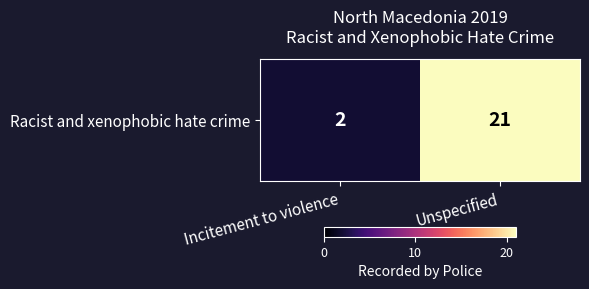

Count the values in the range 2 to 21.

2